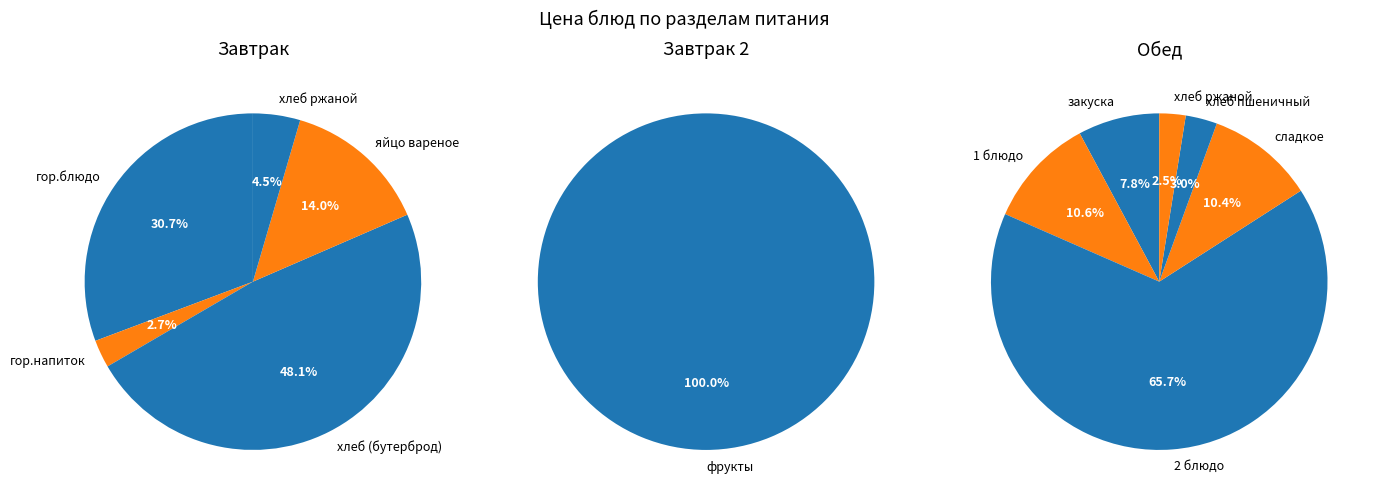

How much of the chart is everything except 2 блюдо?

62.5%